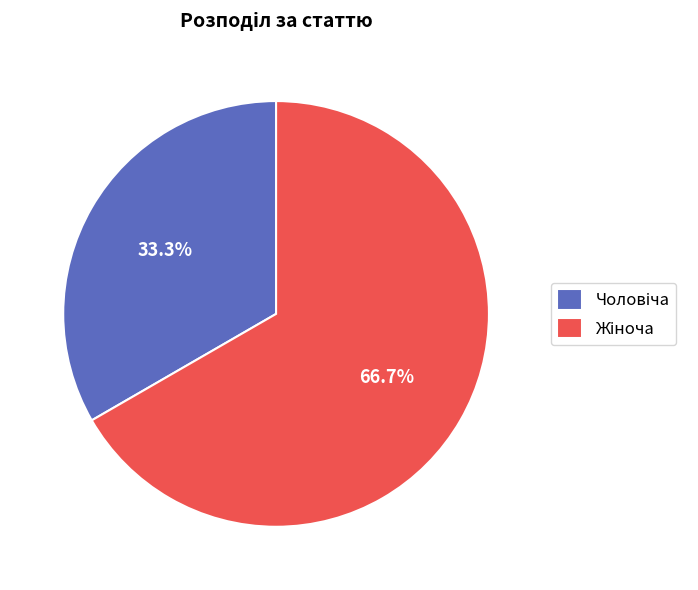

Is there any slice that represents more than half of the pie?

Yes